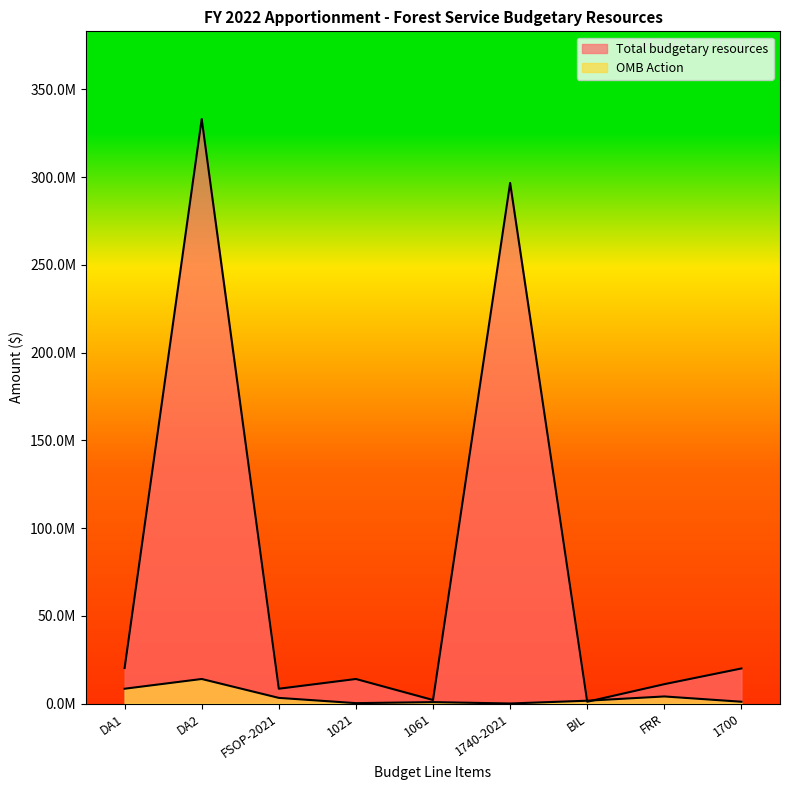

Which category has the lowest value in the OMB Action series?

1740-2021